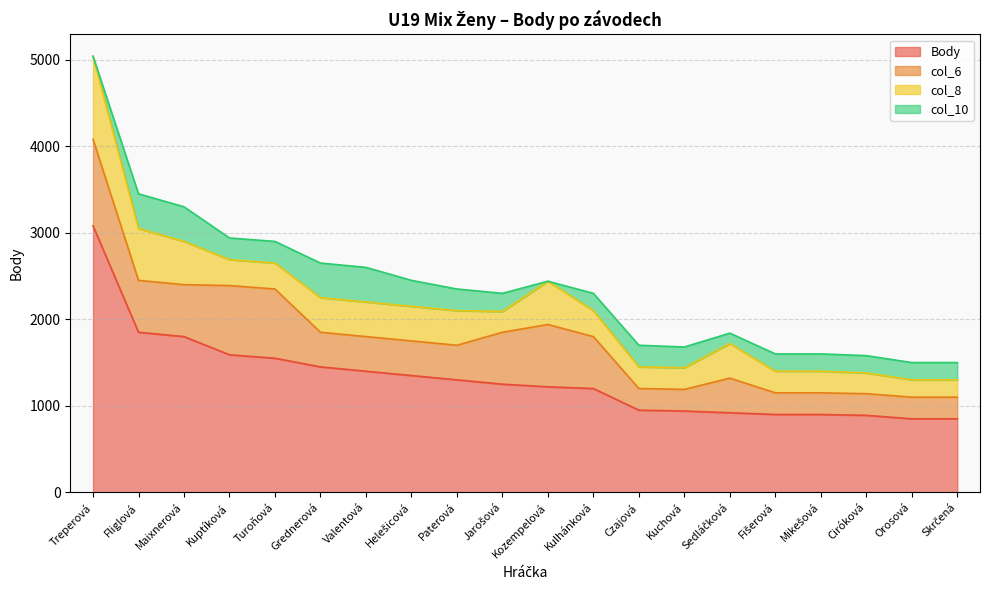

How many data points in Body are less than 1250?

10